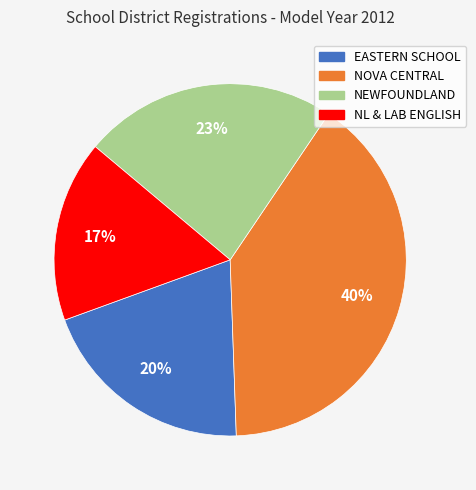

Does any single category account for the majority?

No